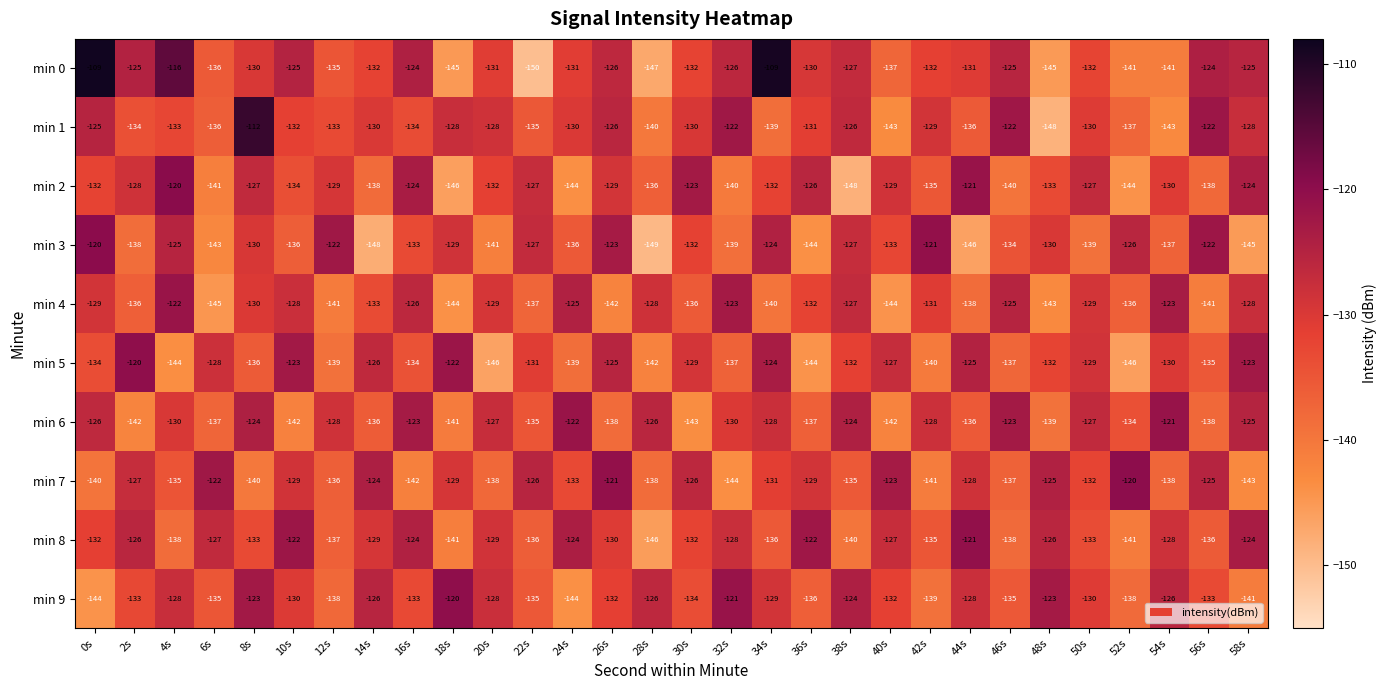

Which category has the lowest value across all series?

22s